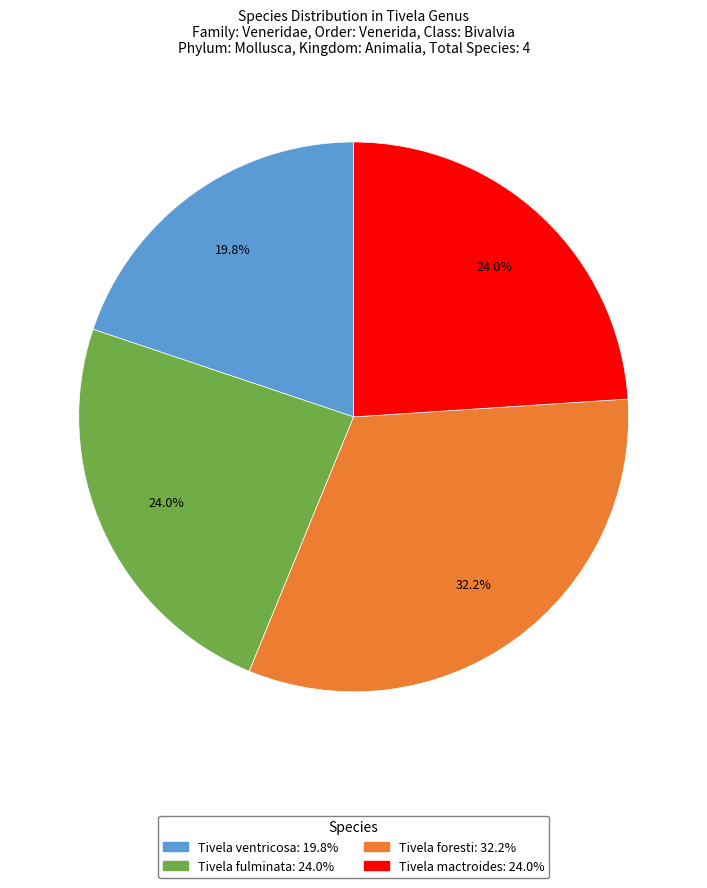

The Tivela ventricosa slice represents 6% of the pie. True or false?

False